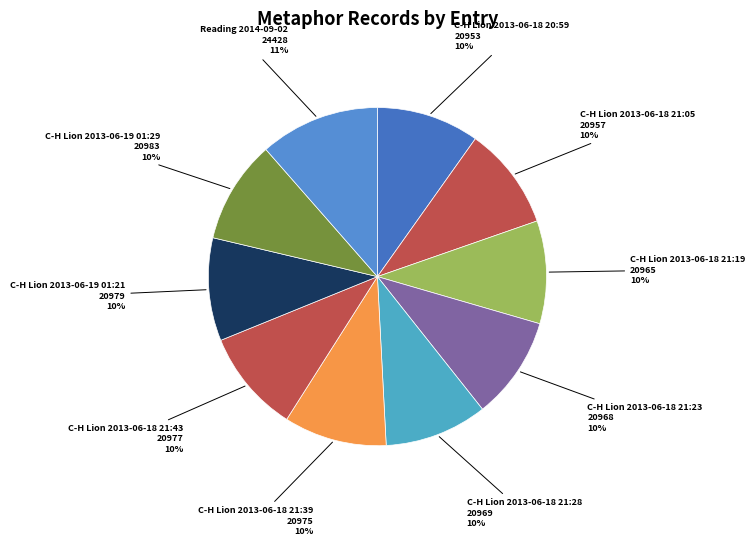

To the nearest percent, what is the average slice percentage?

10%